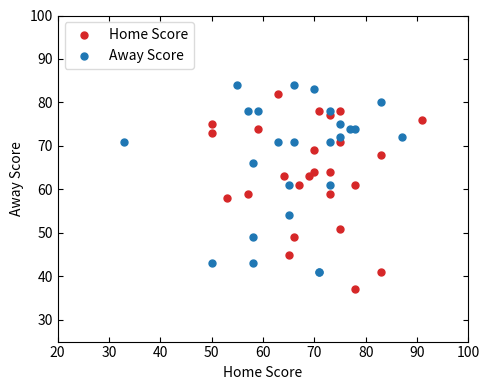

Which series reaches the maximum Y coordinate?

Away Score